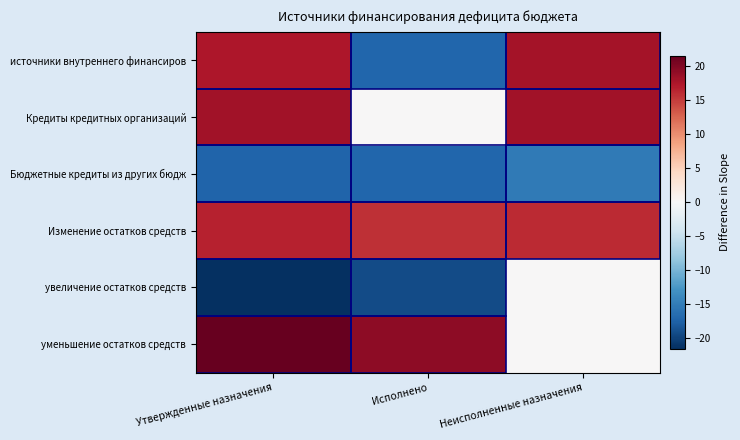

At how many categories does at least one series exceed -2?

3